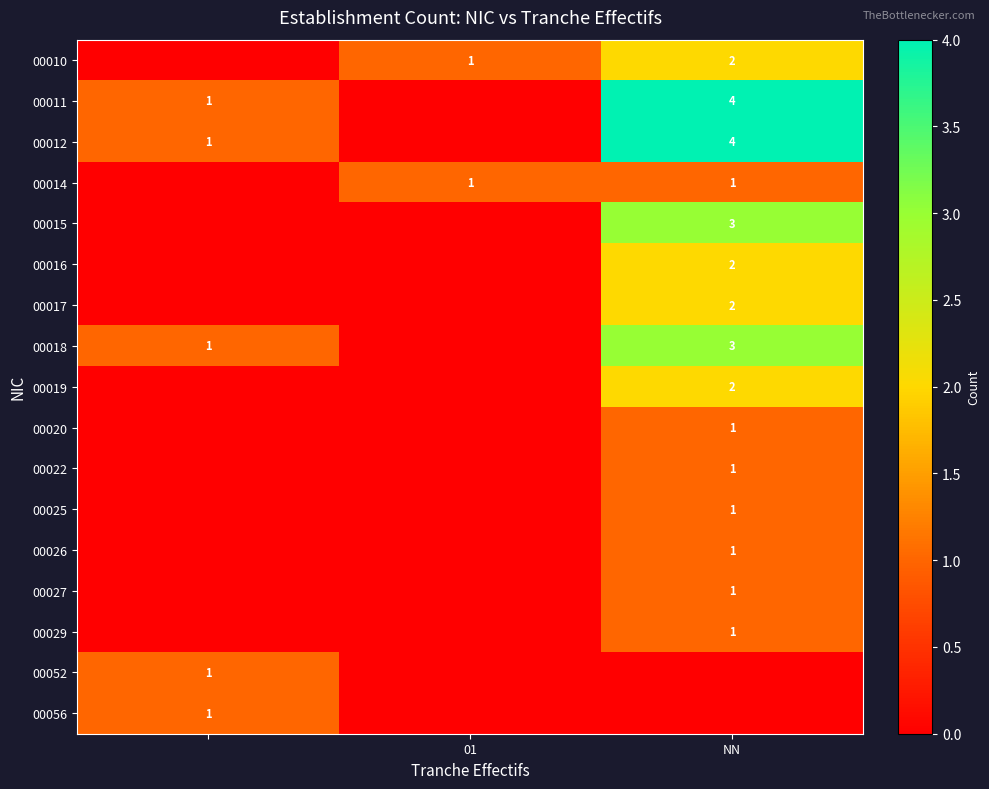

What is the maximum value shown in the chart?

4